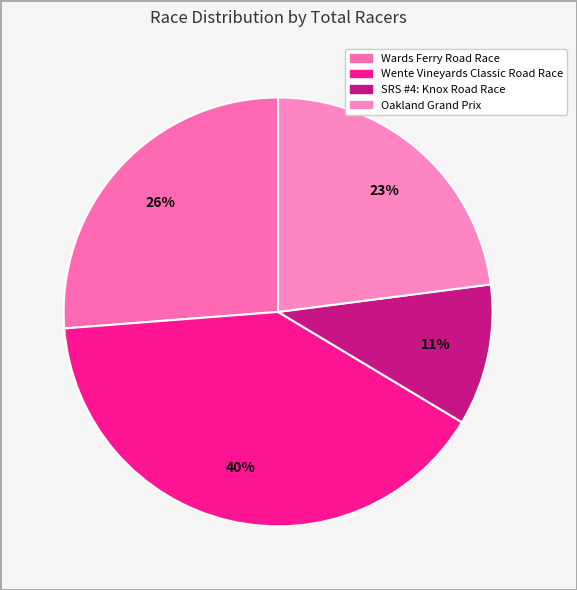

Approximately how many times larger is the value at Wente Vineyards Classic Road Race compared to Wards Ferry Road Race?

1.5